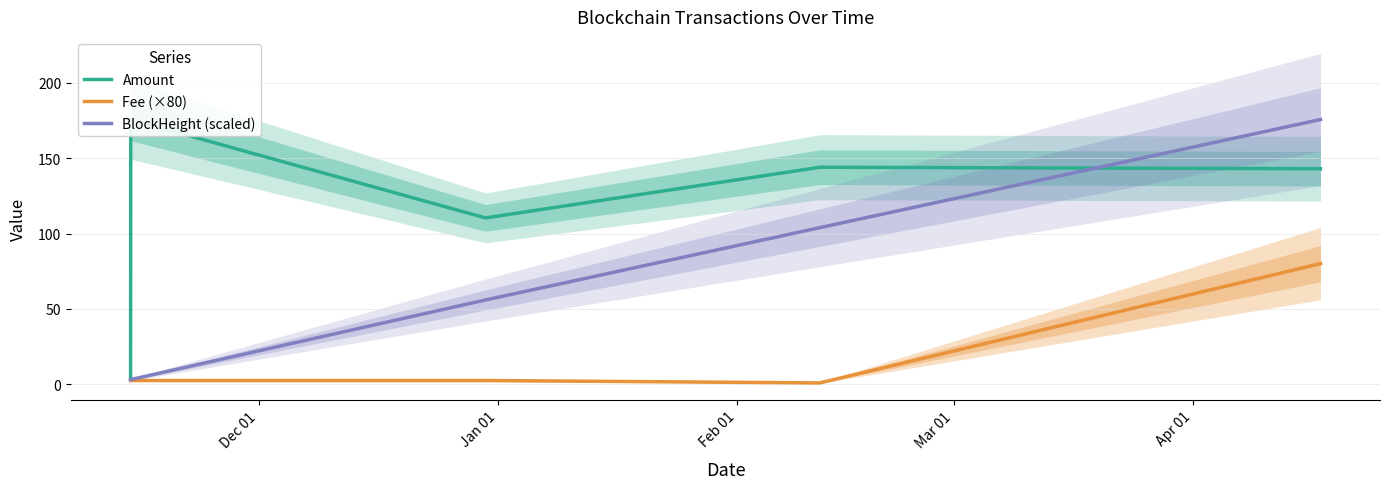

True or false: Amount and Fee (×80) cross at least once.

False